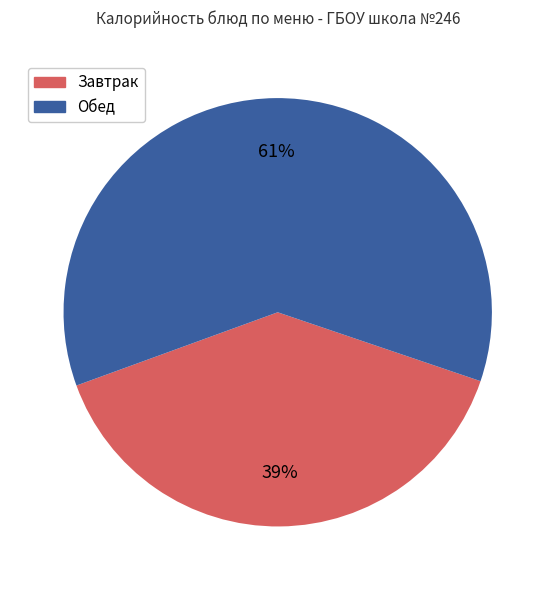

To the nearest percent, what is the difference between the largest and smallest slice percentages?

22%